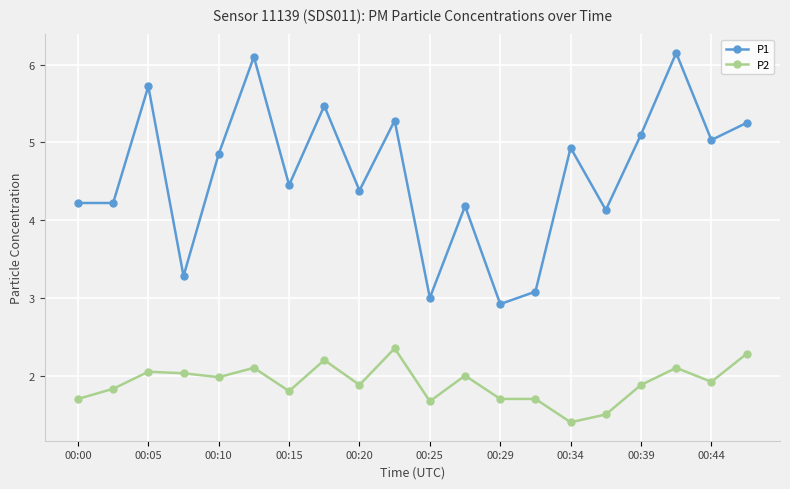

What is the value of the P2 point at the 11th from the left?

1.7